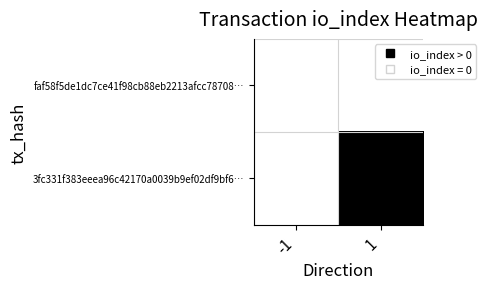

Reading left to right, what are all the values shown in this chart?

faf58f5de1dc7ce41f98cb88eb2213afcc78708…: -1=0	1=0
3fc331f383eeea96c42170a0039b9ef02df9bf6…: -1=0	1=1